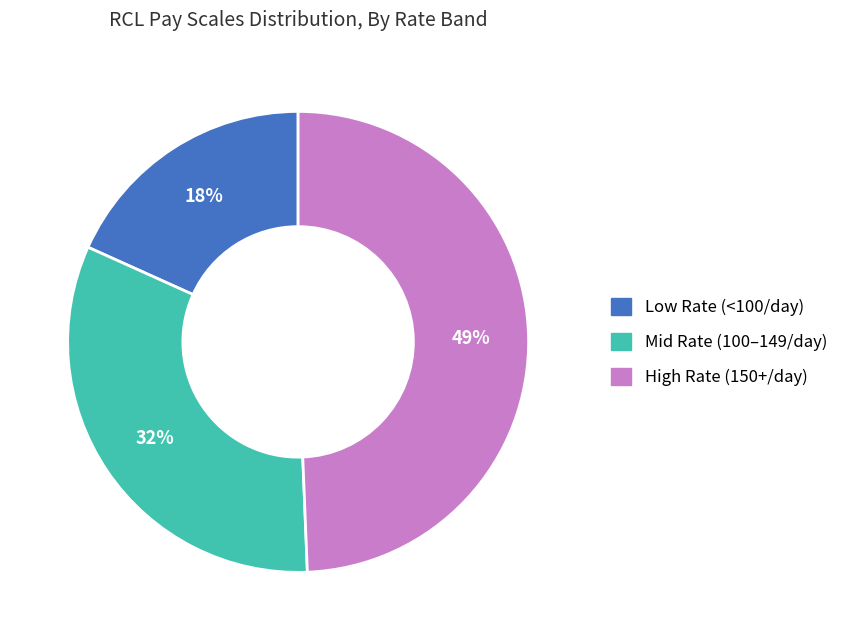

Count the number of slices in the pie.

3